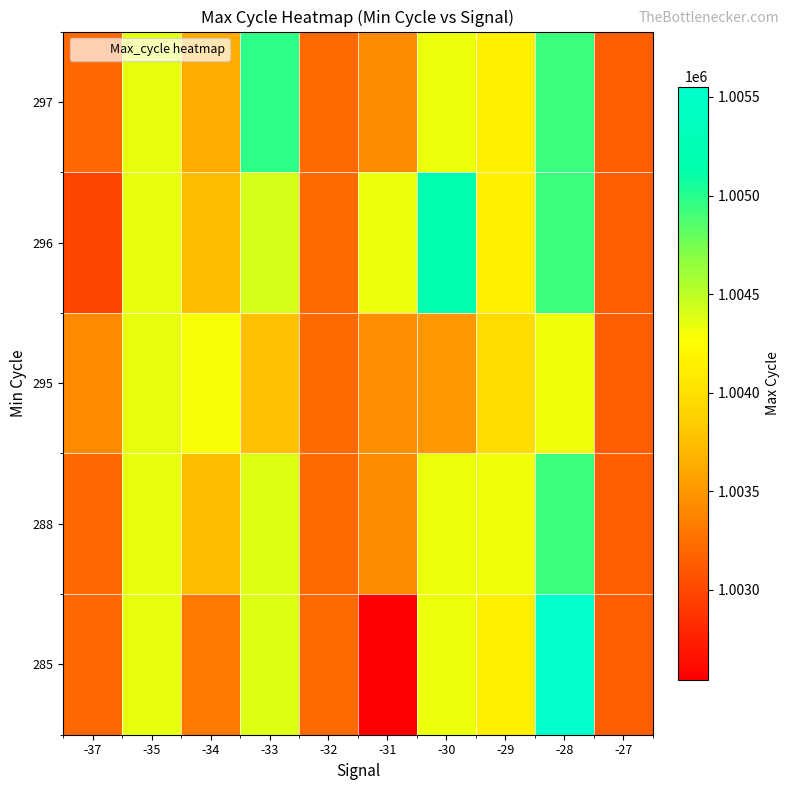

At how many categories does at least one series exceed 1004906?

3